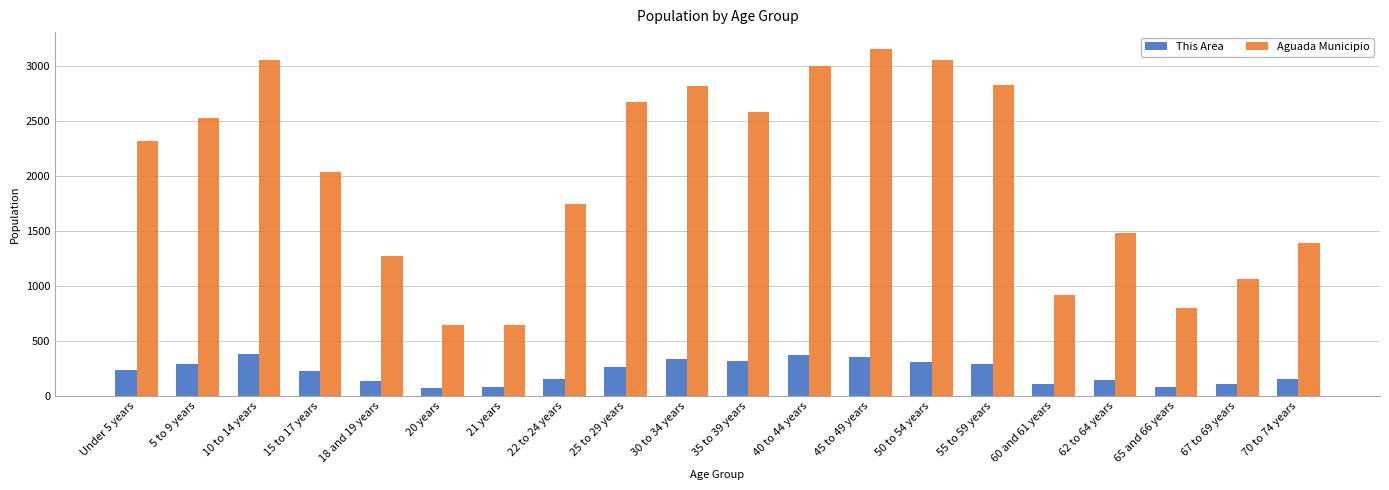

The value of Aguada Municipio at 21 years is 1024. True or false?

False